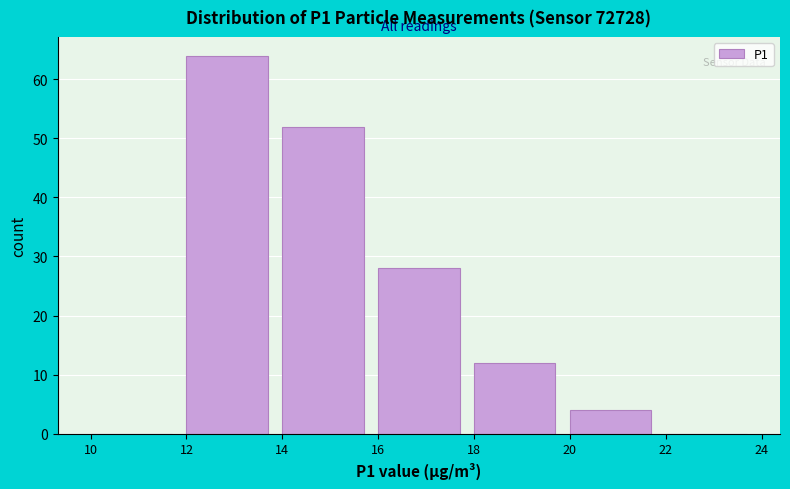

What is the height of the bar covering 12 to 14 on the x-axis? The values are not printed on the chart, so give them approximately, as read against the axis.

64